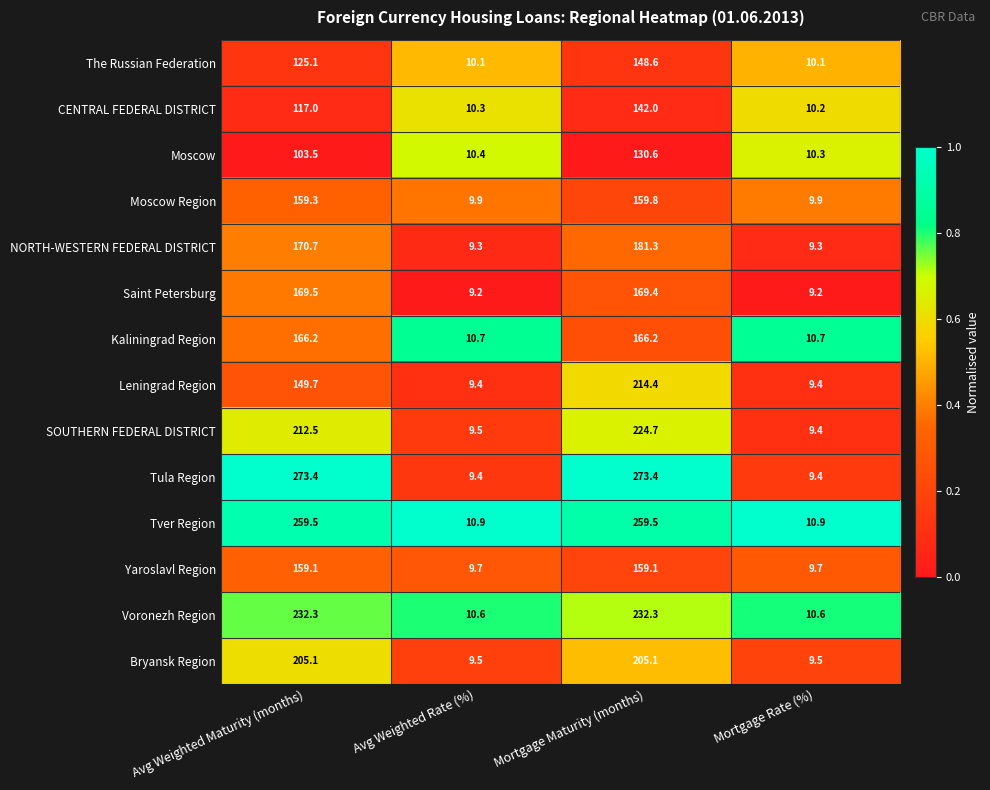

List the series in order of their peak value, highest first.

Tula Region, Tver Region, Voronezh Region, SOUTHERN FEDERAL DISTRICT, Leningrad Region, Bryansk Region, NORTH-WESTERN FEDERAL DISTRICT, Saint Petersburg, Kaliningrad Region, Moscow Region, Yaroslavl Region, The Russian Federation, CENTRAL FEDERAL DISTRICT, Moscow